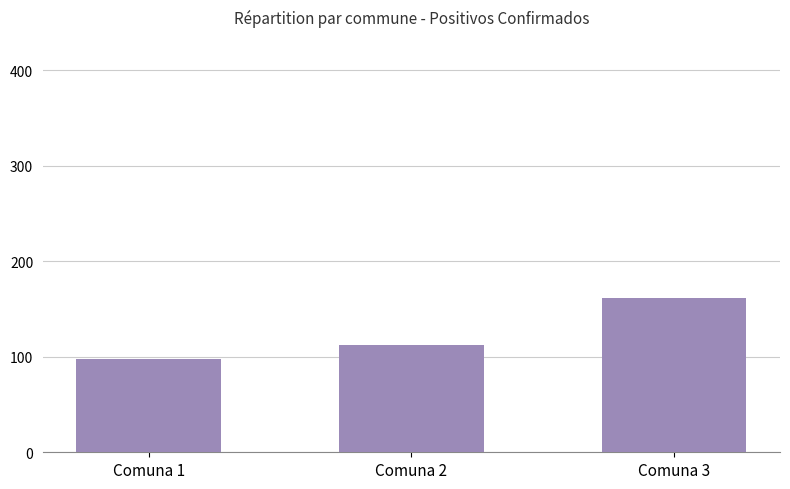

What is the change in value from Comuna 2 to Comuna 3?

+49